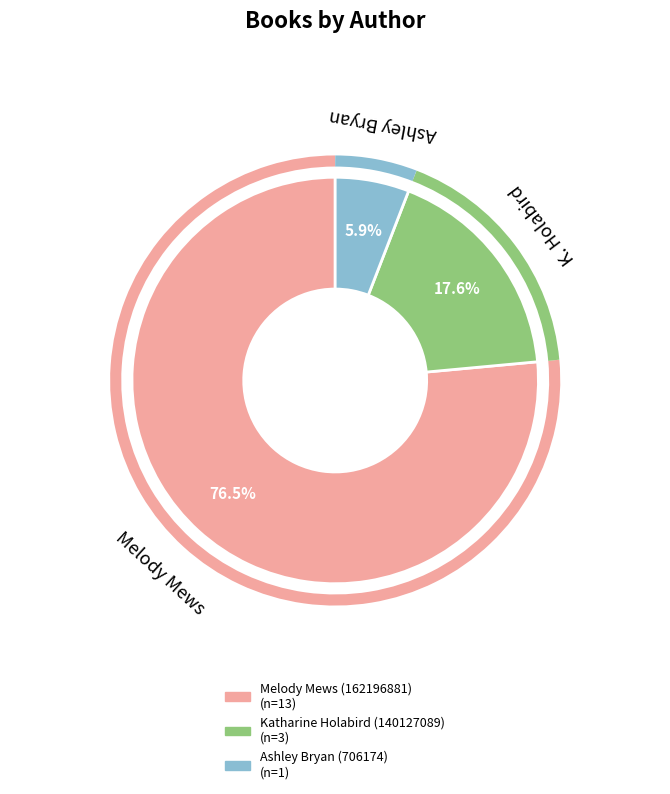

To the nearest percent, what is the combined percentage of Ashley Bryan (706174) and Melody Mews (162196881)?

82%